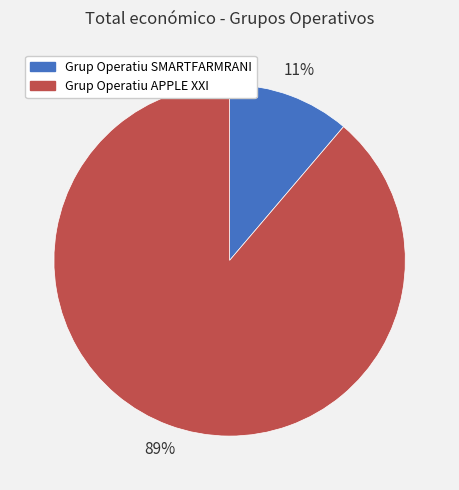

The Grup Operatiu SMARTFARMRANI slice represents 11% of the pie. True or false?

True